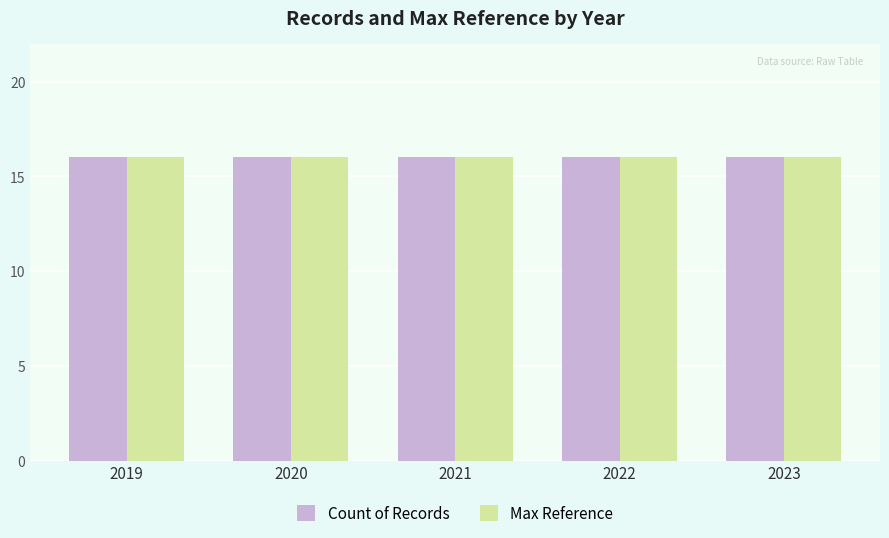

Between 2019 and 2023, which series saw the biggest shift?

Count of Records